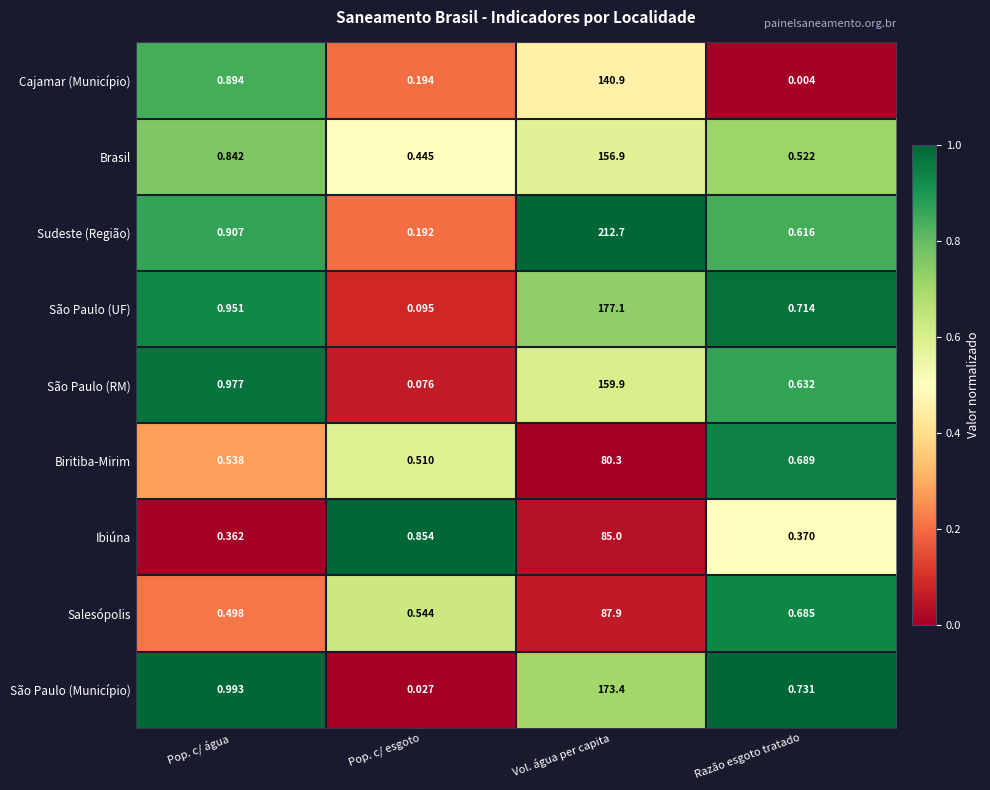

Count the number of categories in the chart.

4